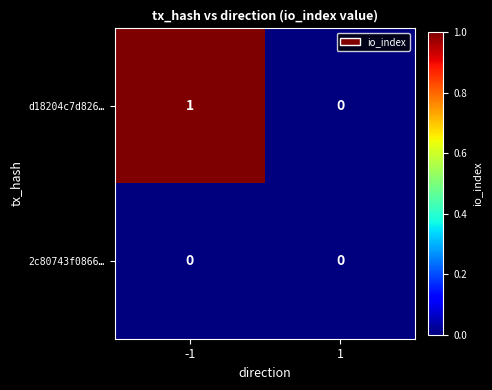

List the series in order of their peak value, highest first.

d18204c7d826…, 2c80743f0866…